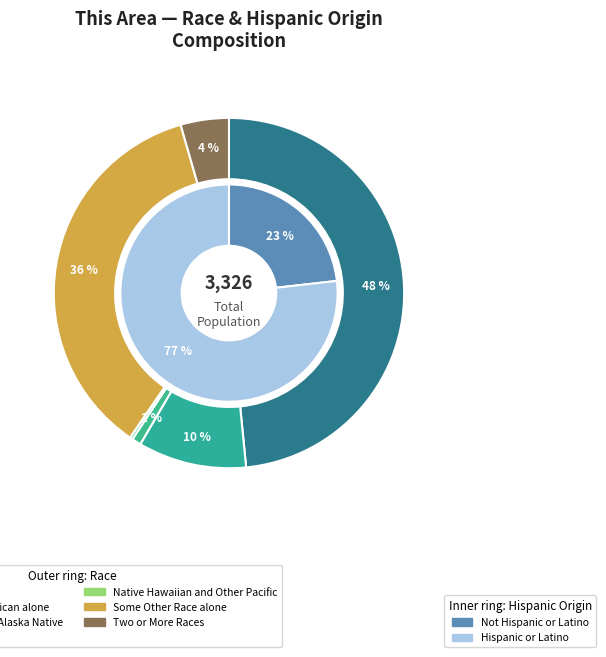

What percentage is the White alone slice, to the nearest percent?

48%